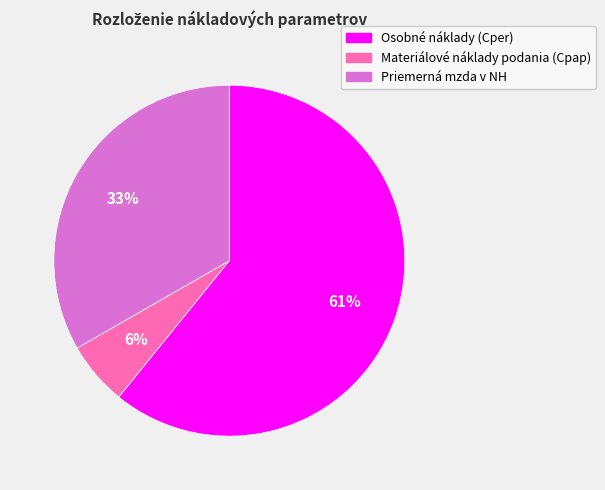

How many slices are in this pie chart?

3